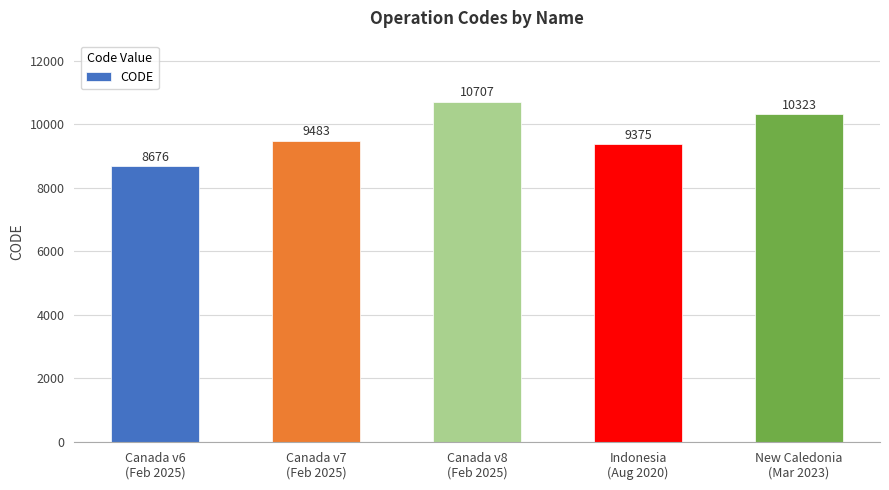

How many data points are less than 9483?

2